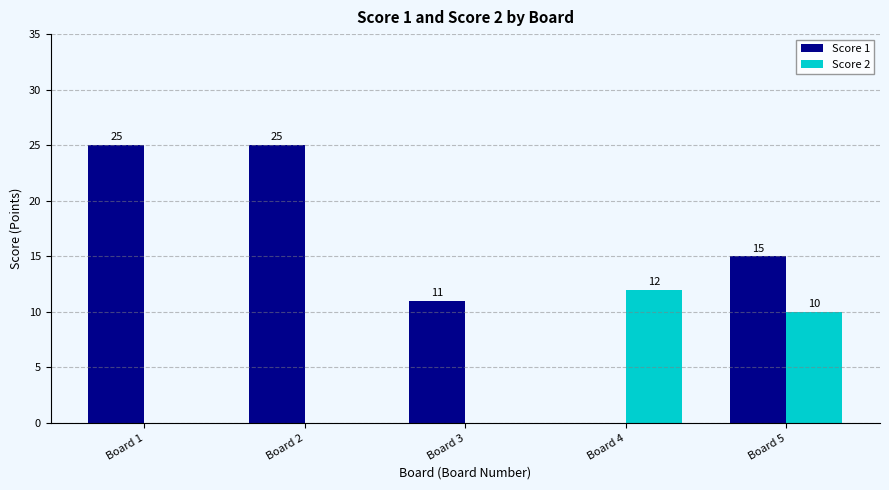

Reading left to right, list all the values displayed in this chart.

Score 1: Board 1=25	Board 2=25	Board 3=11	Board 4=0	Board 5=15
Score 2: Board 1=0	Board 2=0	Board 3=0	Board 4=12	Board 5=10